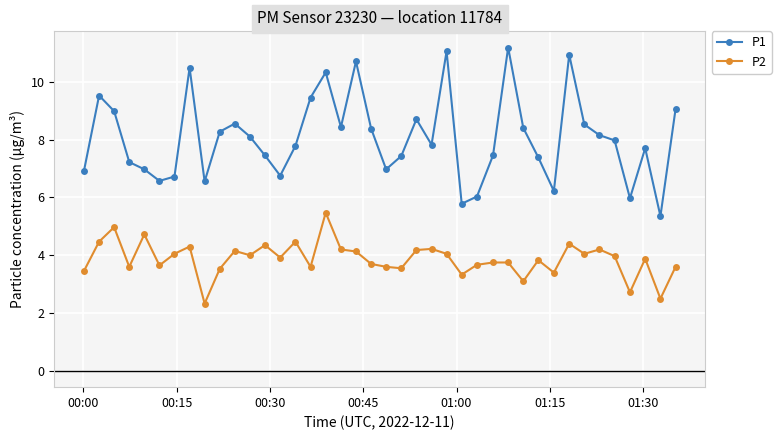

True or false: P2 and P1 intersect in this chart.

False